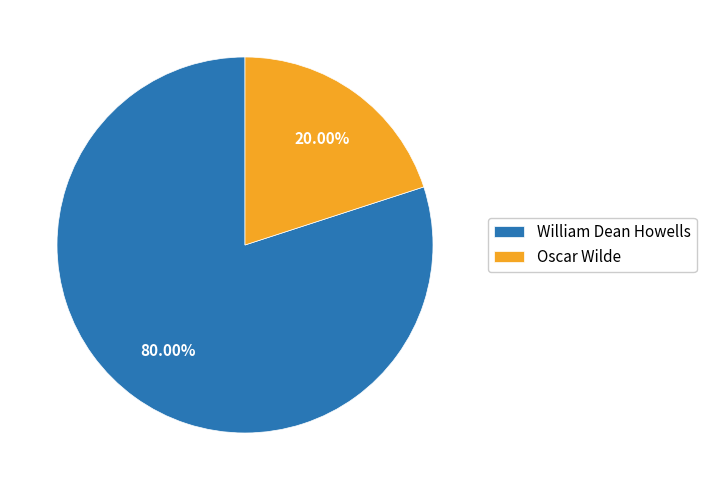

Does William Dean Howells represent more than half of the total?

Yes